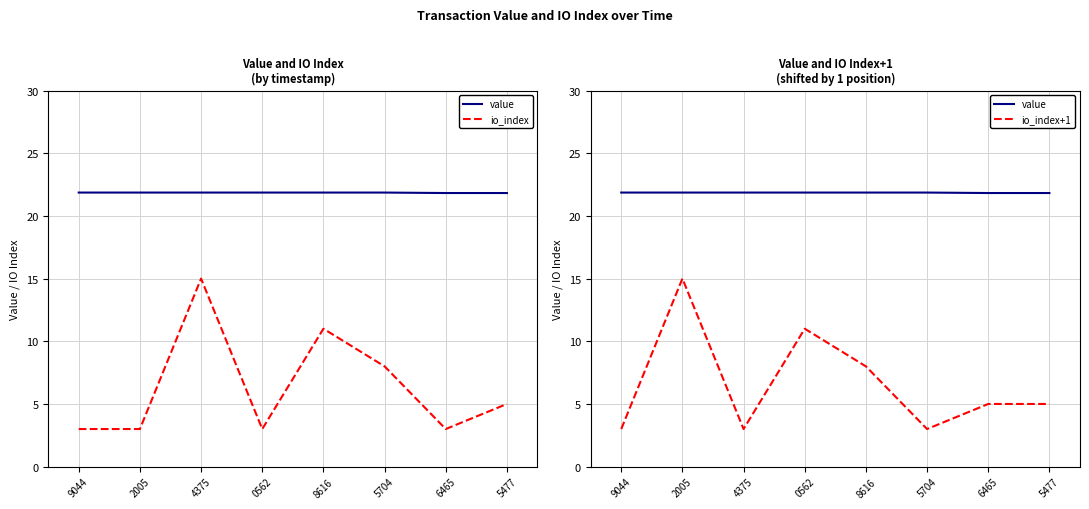

How many series are shown in this chart?

3